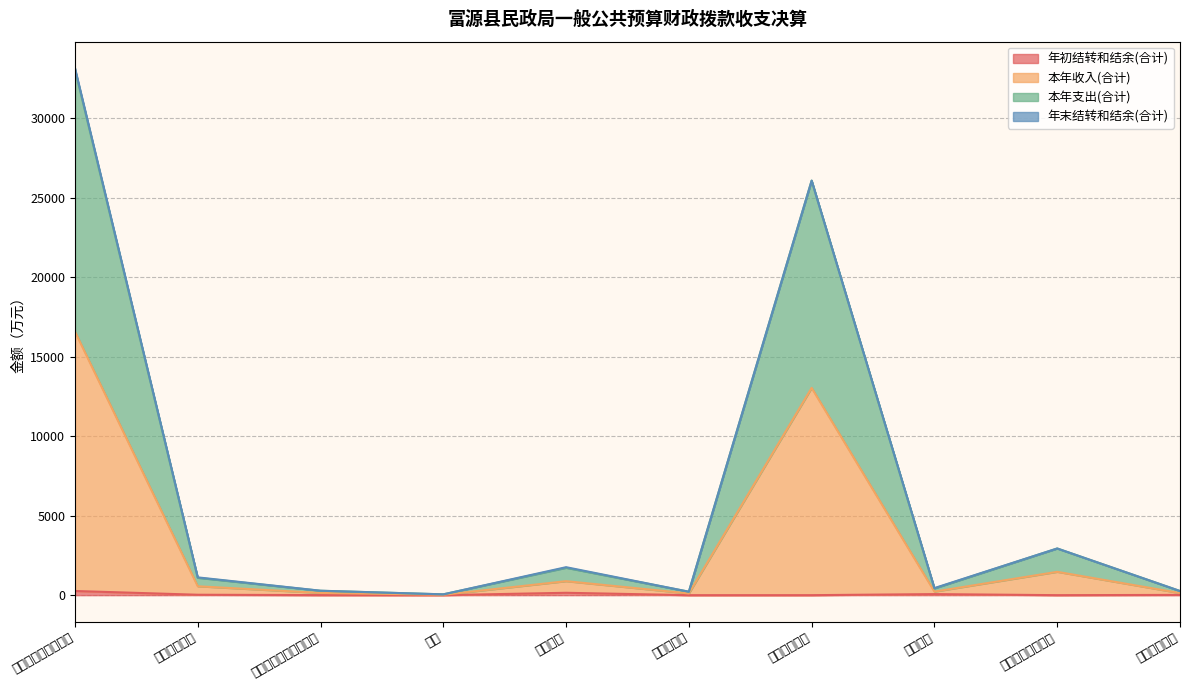

Does the chart have visible grid lines?

Yes